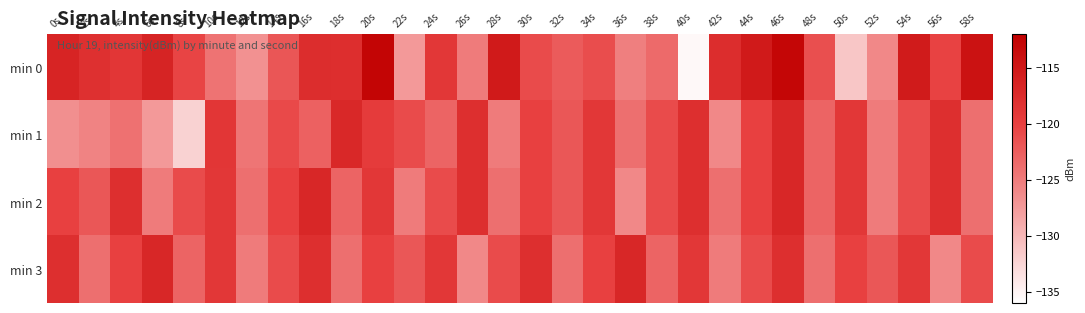

Rank the series by their maximum value, from lowest to highest.

min 1, min 2, min 3, min 0